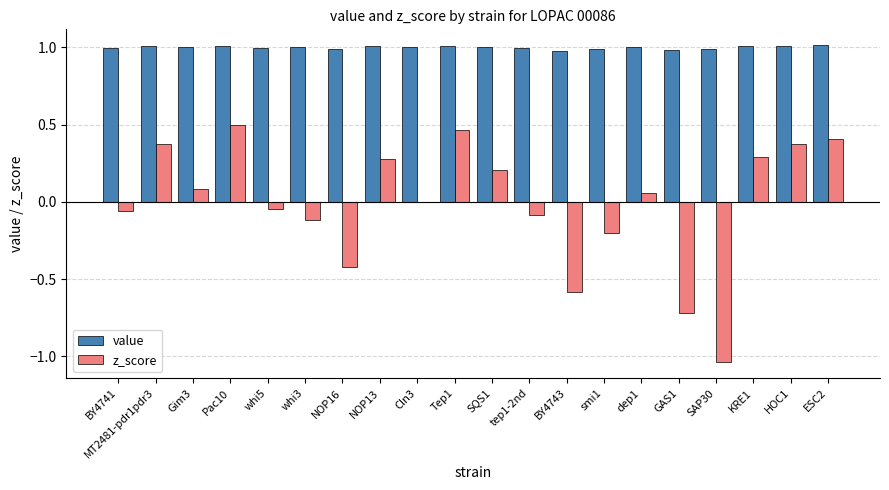

Which series has the largest total across all categories?

value